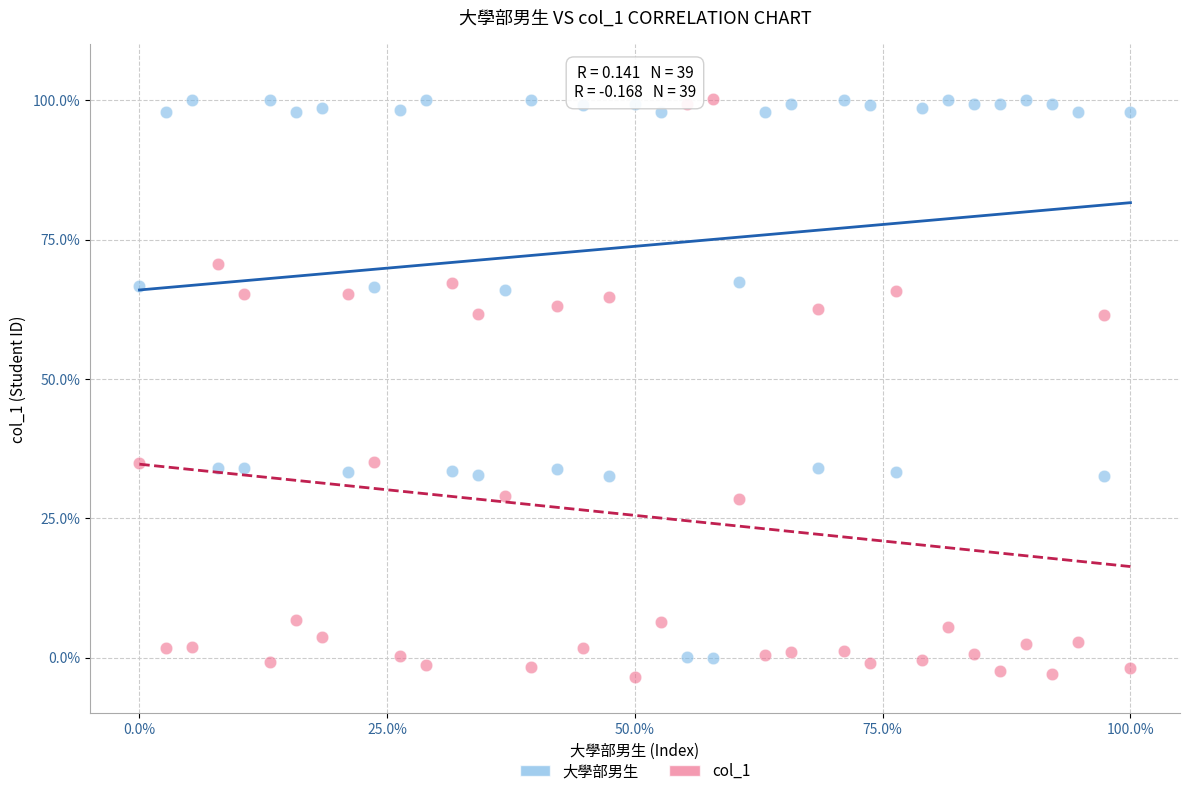

Which series has the largest Y range (max minus min)?

col_1